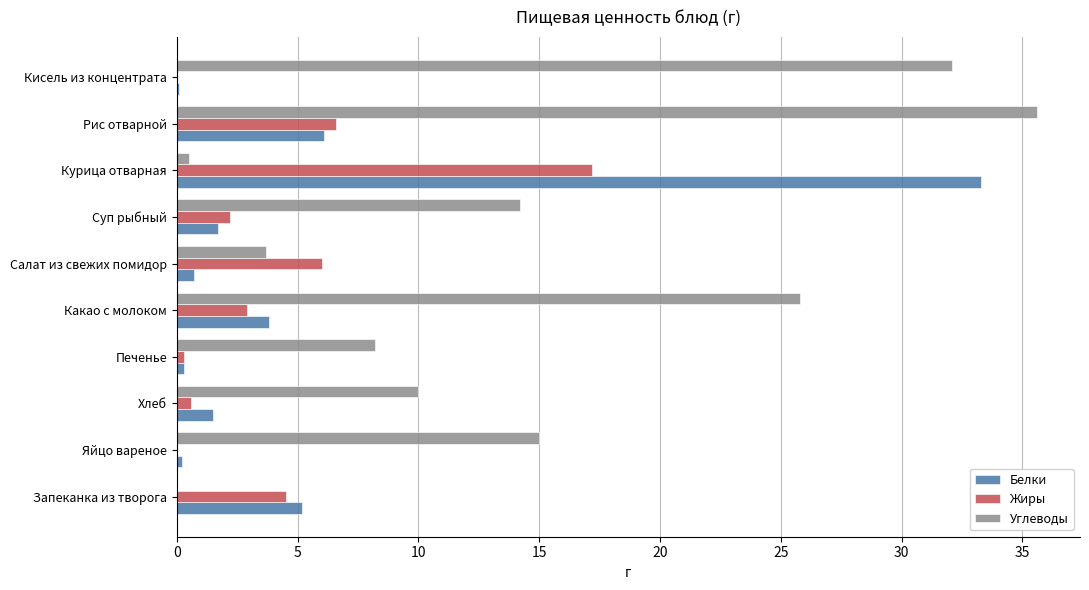

The Углеводы series shows 32.1 at Кисель из концентрата. True or false?

True